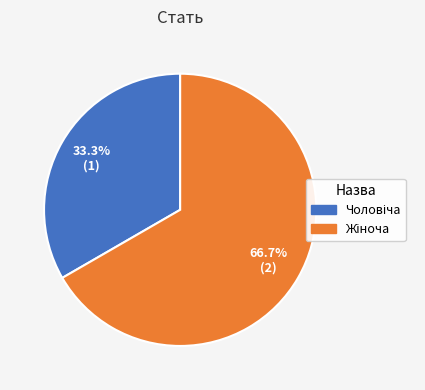

Which category has the biggest portion of the pie?

Жіноча